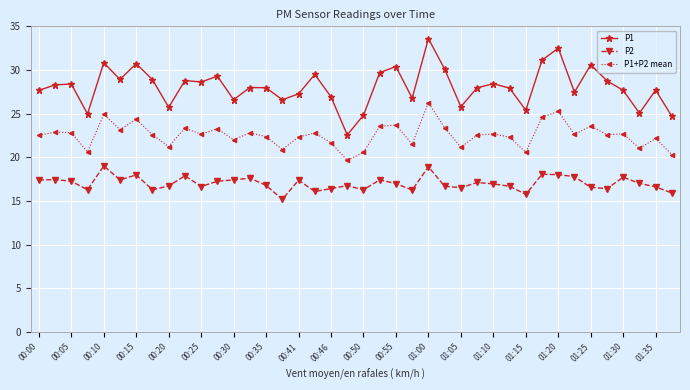

True or false: P1+P2 mean has more than 0 interior local peaks.

True